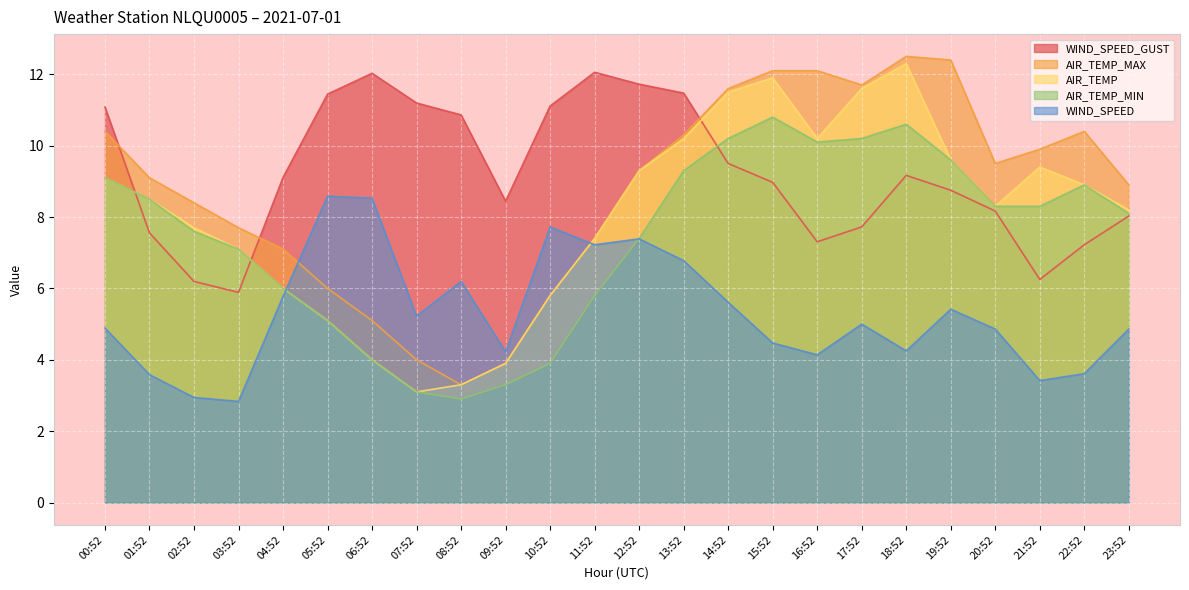

Count the number of categories in the chart.

24